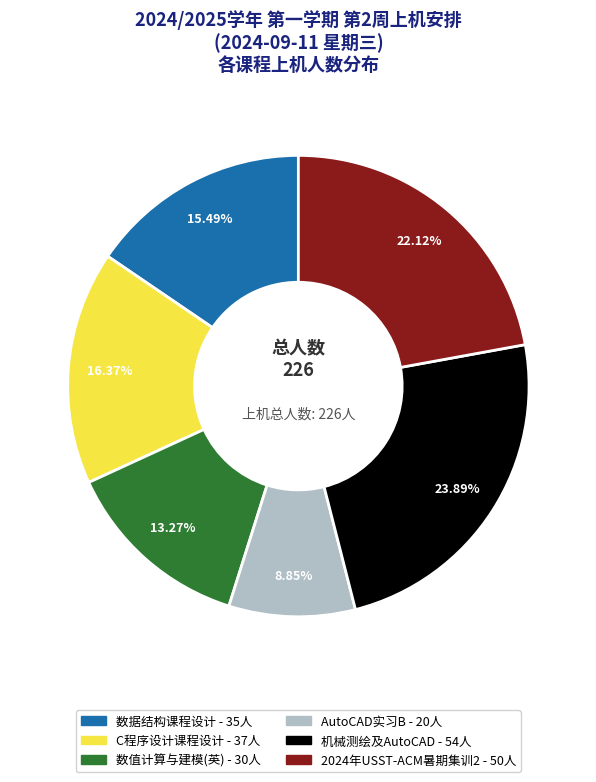

Rank the categories by value from highest to lowest.

机械测绘及AutoCAD, 2024年USST-ACM暑期集训2, C程序设计课程设计, 数据结构课程设计, 数值计算与建模(英), AutoCAD实习B